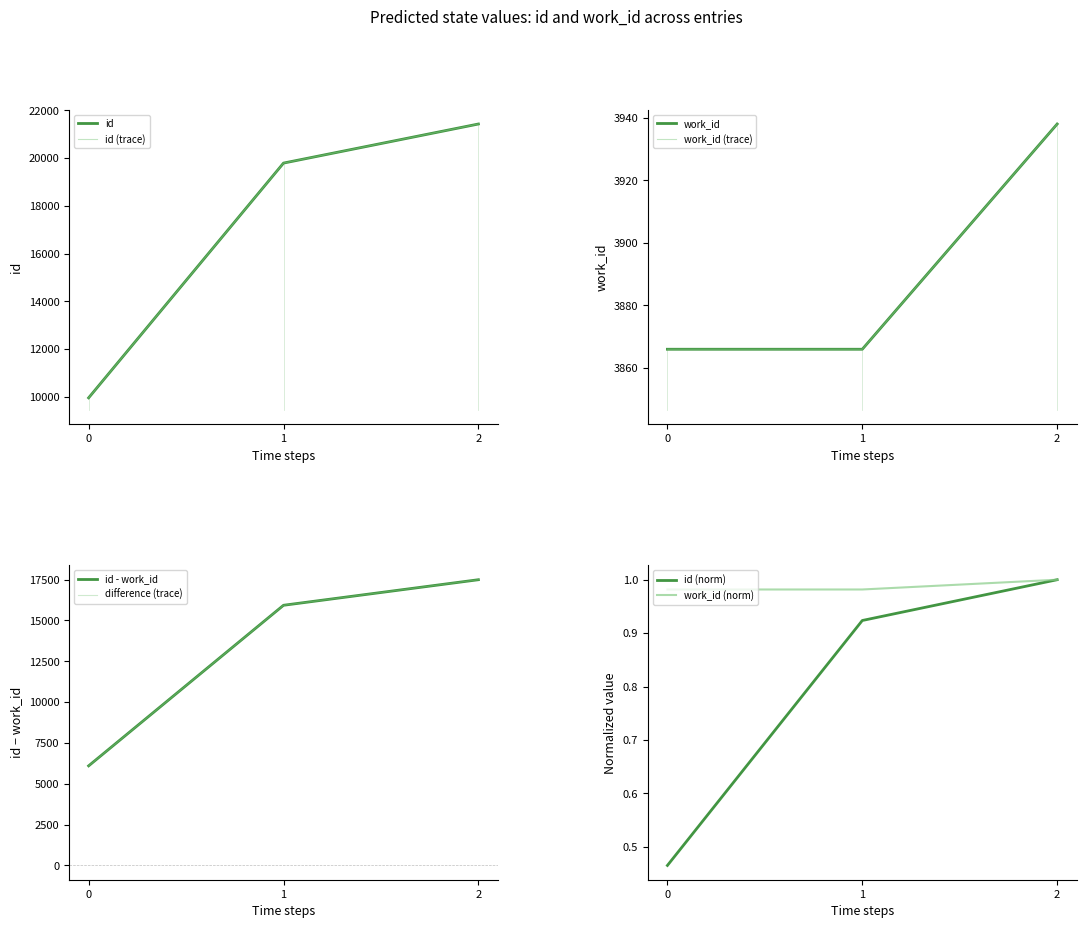

The id (norm) series shows 1.7 at 1. True or false?

False